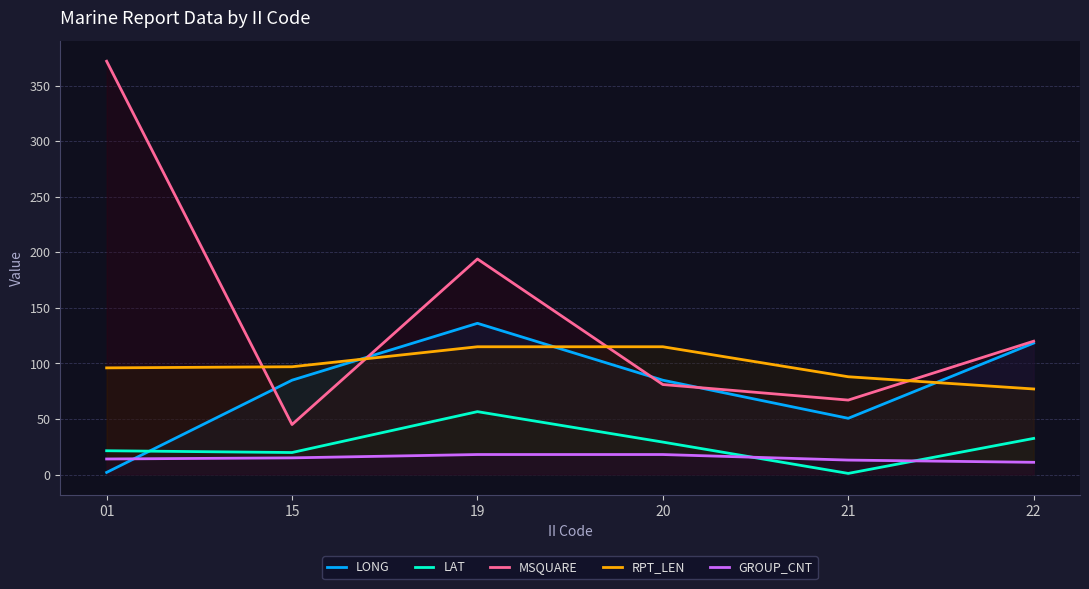

What is the value of the LAT point at the 2nd from the left?

19.8